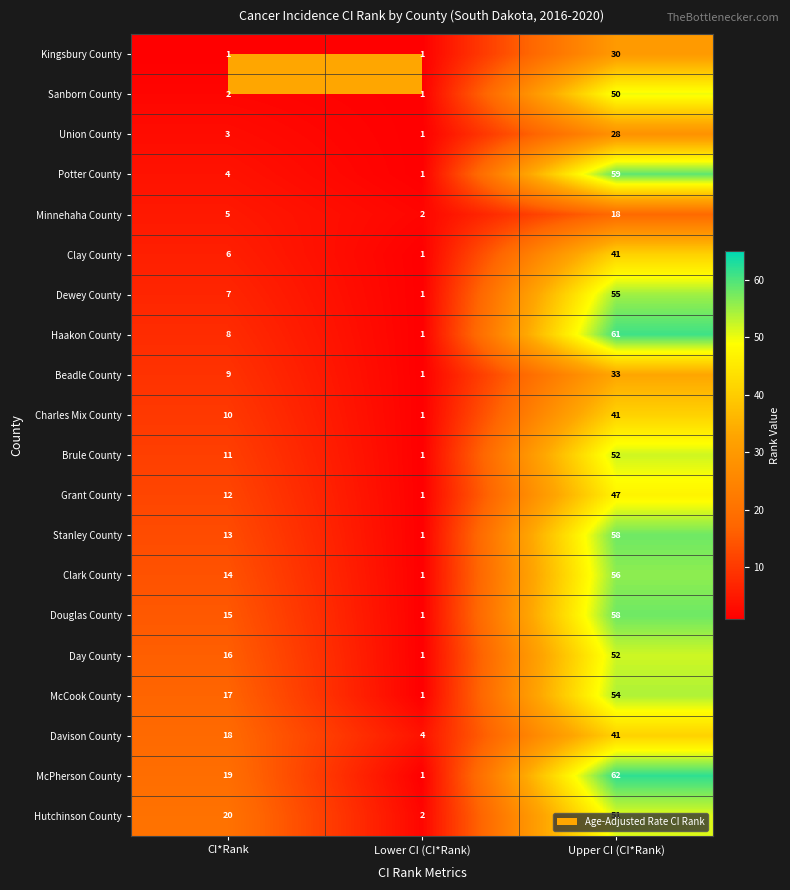

True or false: Dewey County has a value of 95 at Upper CI (CI*Rank).

False